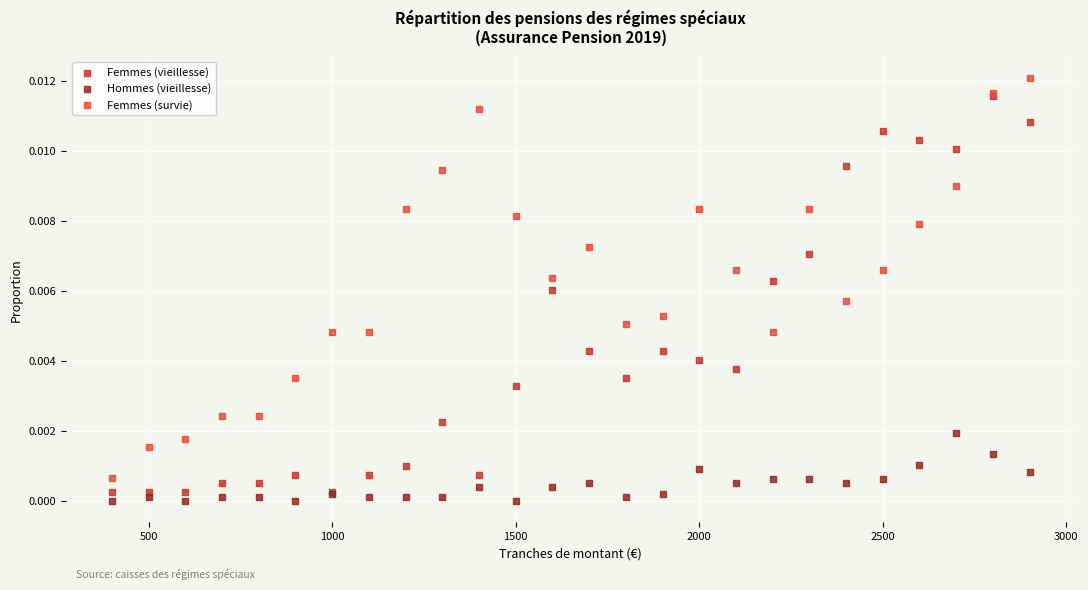

Which series contains the lowest Y value?

Hommes (vieillesse)